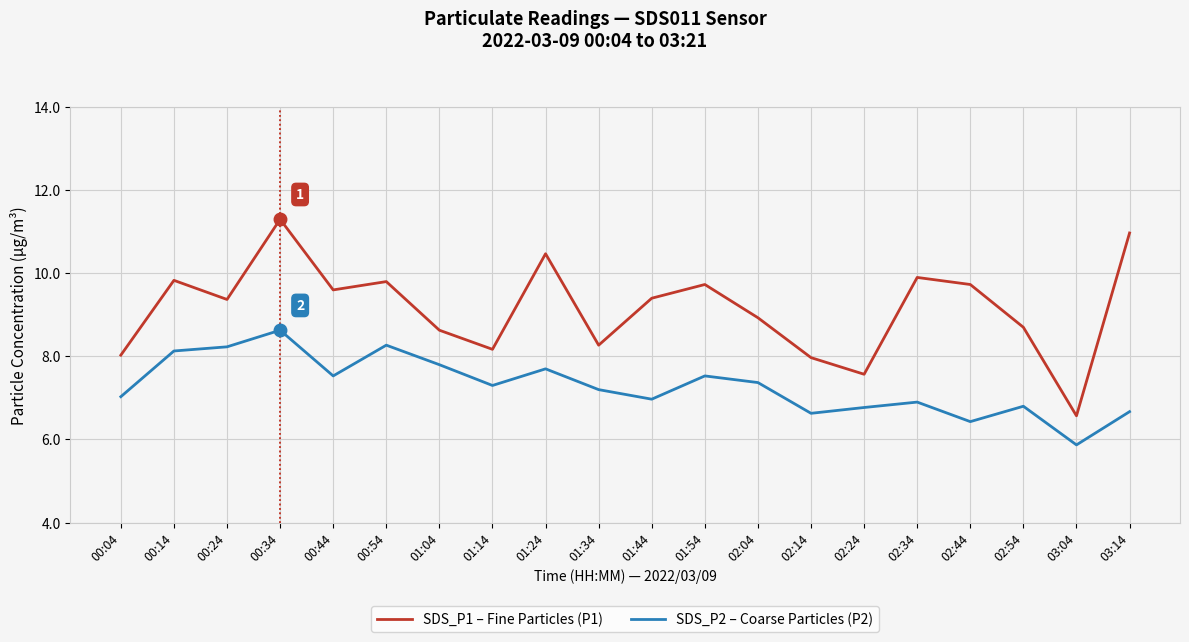

List the series in order of their overall mean, highest first.

SDS_P1 – Fine Particles (P1), SDS_P2 – Coarse Particles (P2)